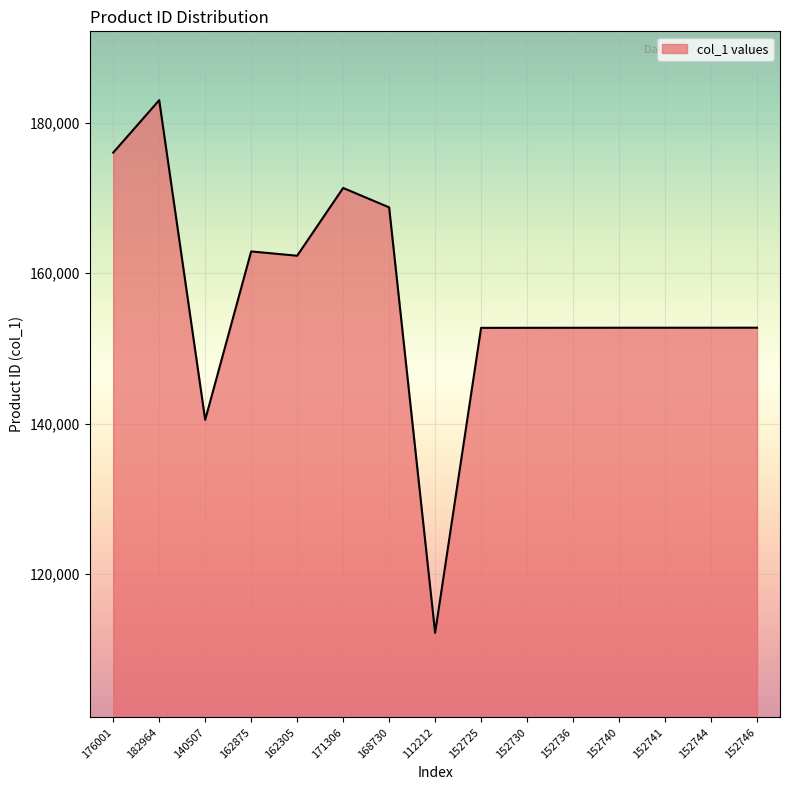

Which category has the lowest value across all series?

112212